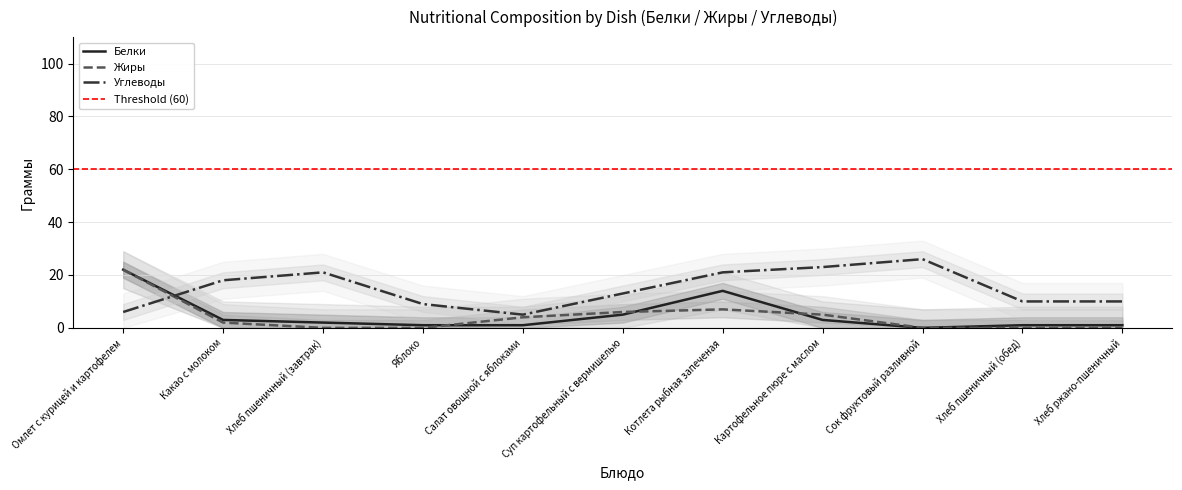

True or false: Углеводы has a value of 18 at Какао с молоком.

True